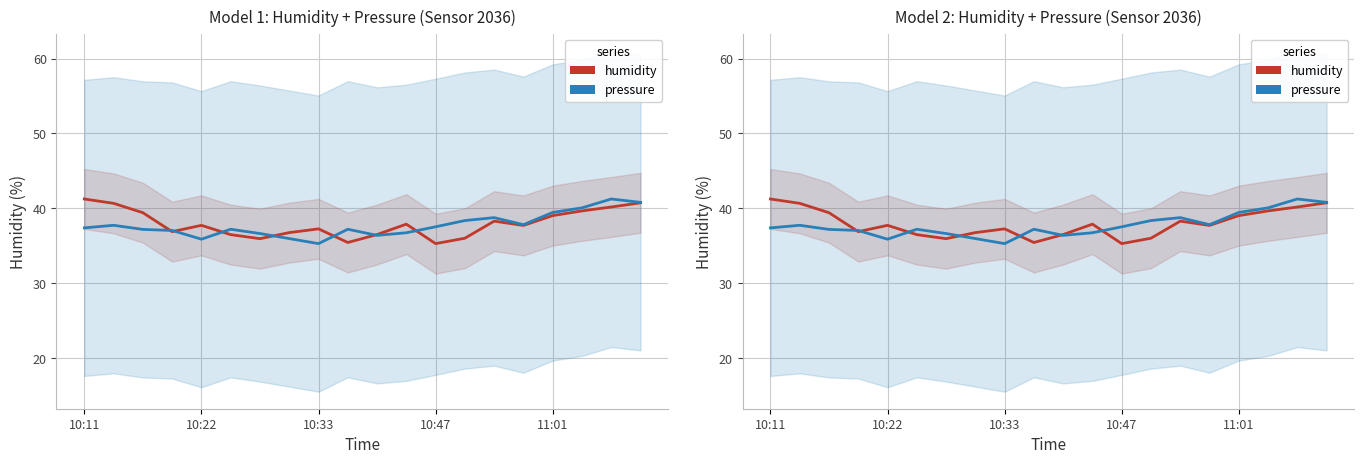

At which label is humidity closest to 38?

11